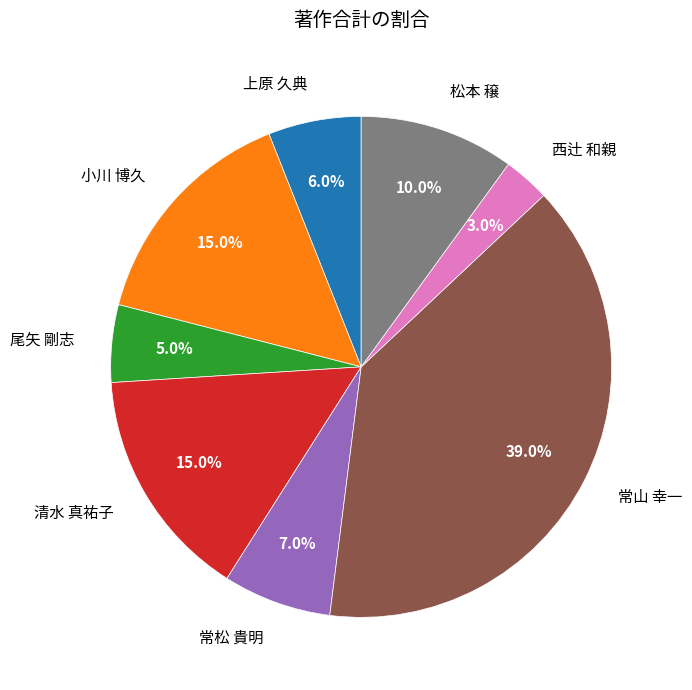

What portion of the pie excludes 常山 幸一?

61.0%